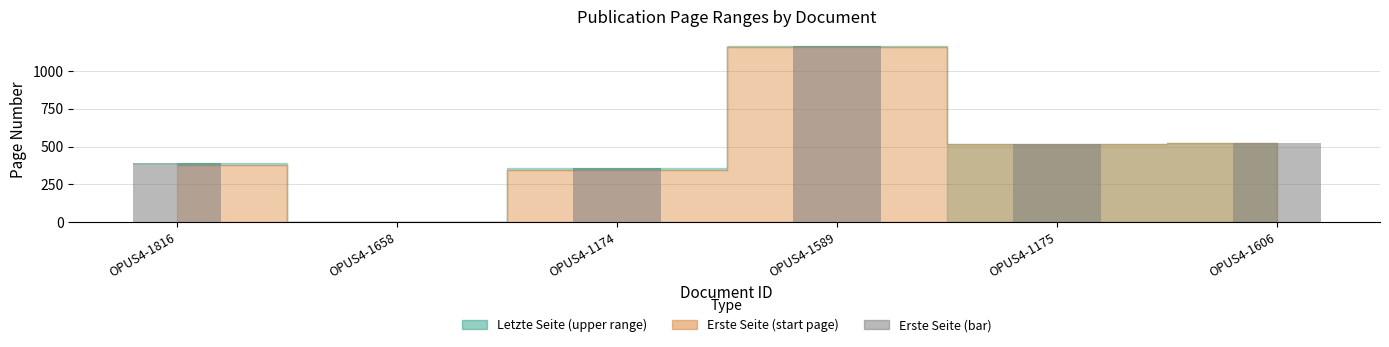

How many data points does each series have?

6